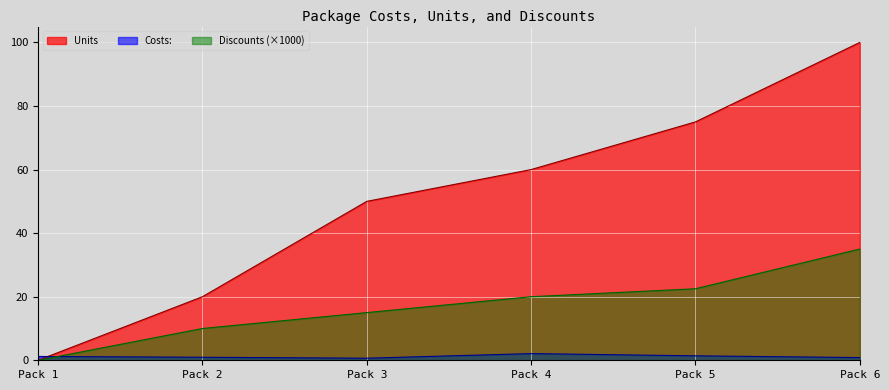

What is the sum of the Discounts values at Pack 4 and Pack 5?

42.5